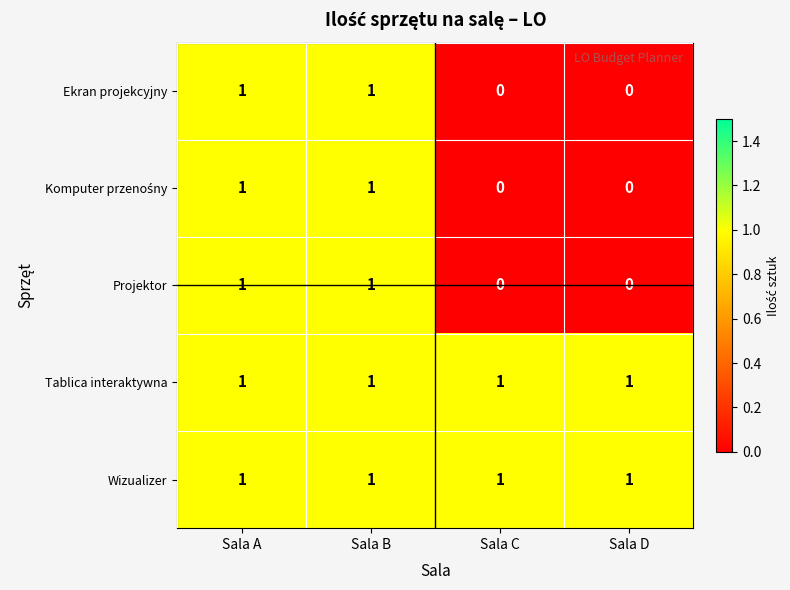

What is the total value across all series at Sala C?

2